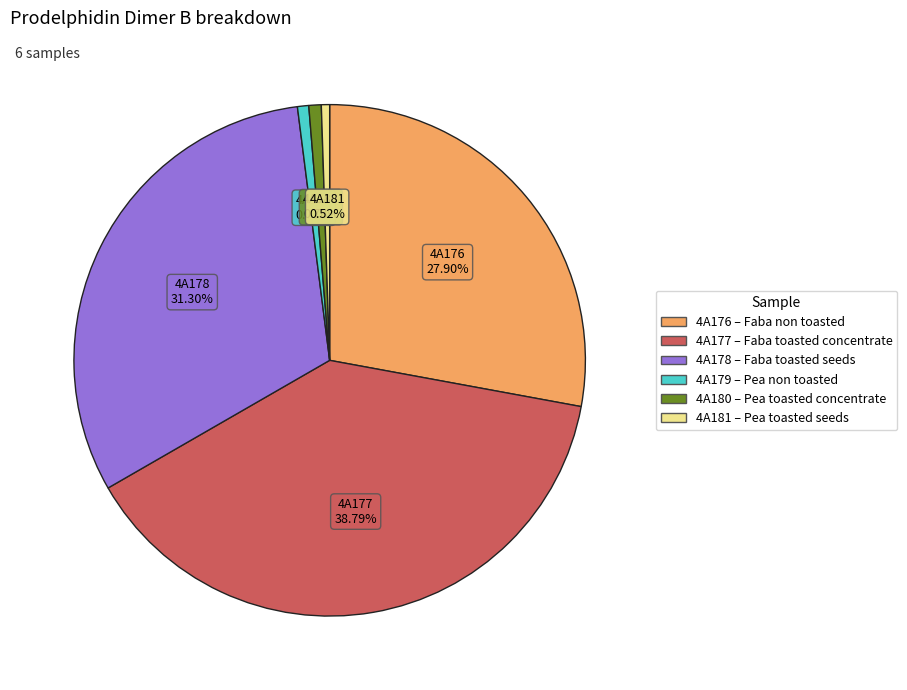

What is the ratio of the value at 4A176 to the value at 4A177?

0.7